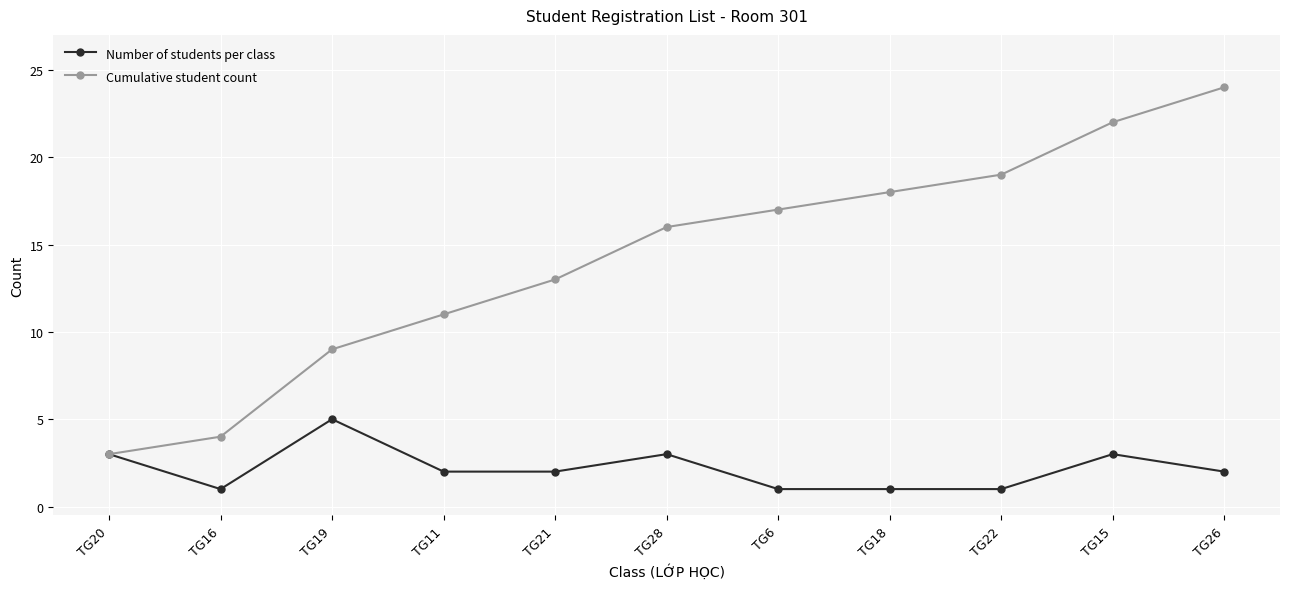

What is the difference between the maximum and minimum values in the Number of students per class series?

4